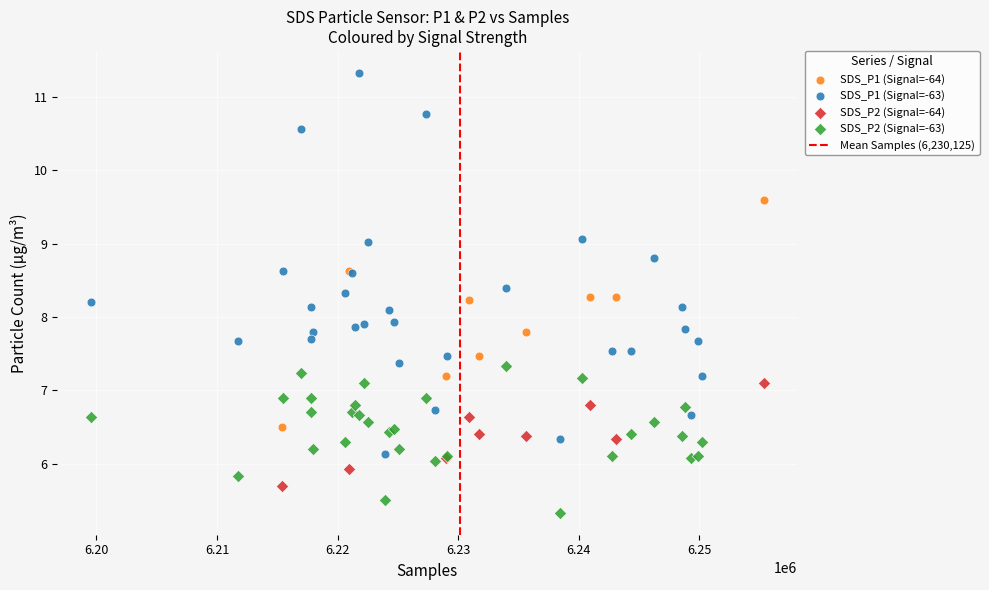

Which series has the widest spread of Y values?

SDS_P1 (Signal=-63)